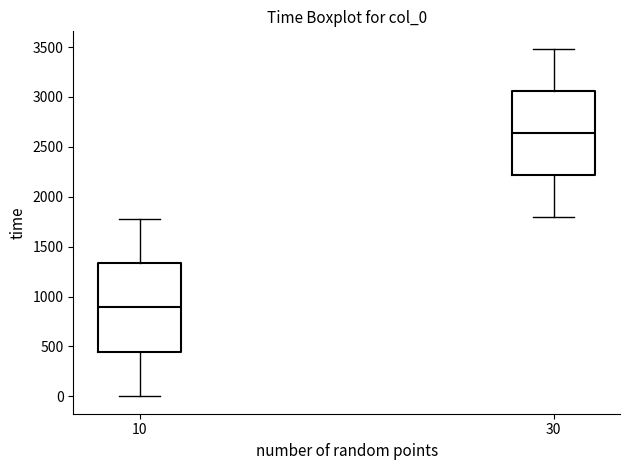

Which box is the tallest, from its lower edge to its upper edge?

10